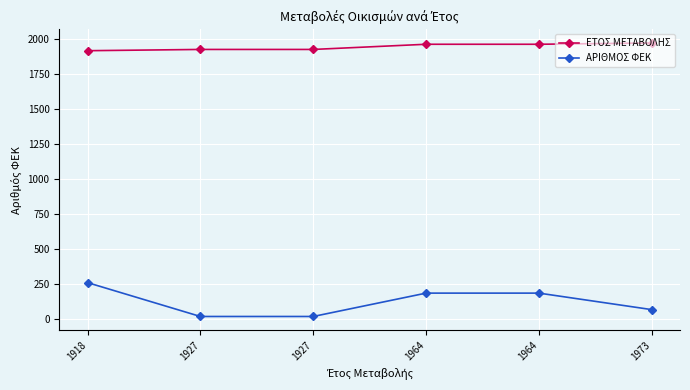

Rank the series at 1964 from lowest to highest value.

ΑΡΙΘΜΟΣ ΦΕΚ, ΕΤΟΣ ΜΕΤΑΒΟΛΗΣ